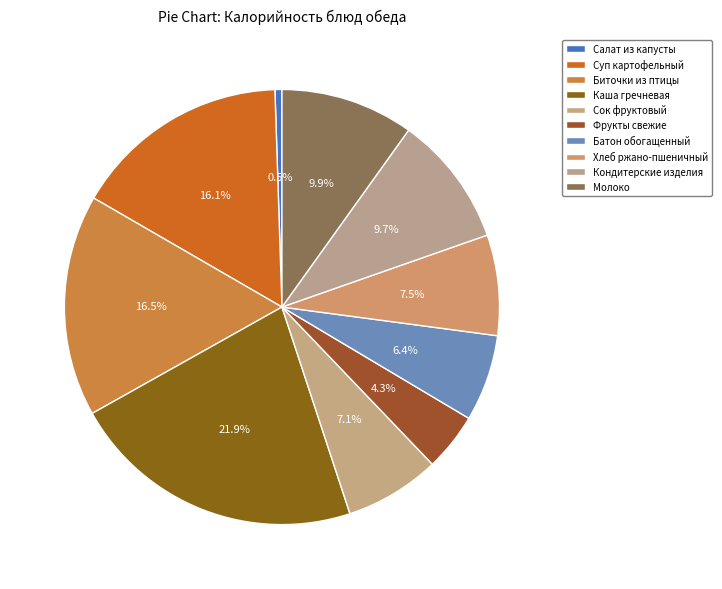

How many slices are in this pie chart?

10